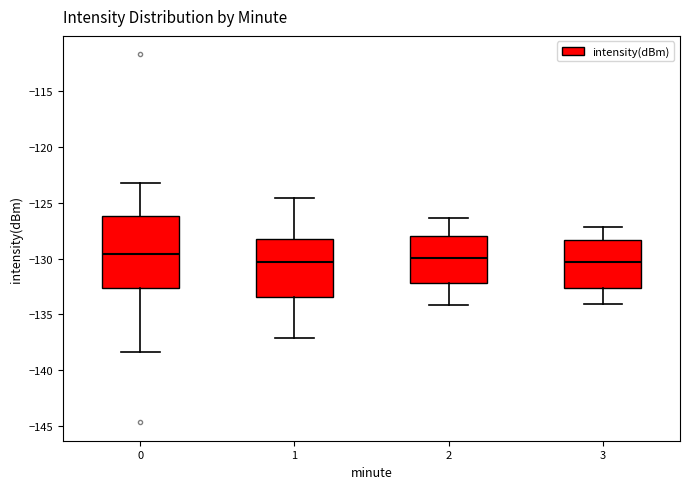

Reading left to right, transcribe this box plot: for each box, give where its median line is, the range the box spans, and where its two whiskers end, as read against the y-axis. The values are not printed on the chart, so give them approximately, as read against the axis.

0: median -129.5, box -132.5 to -126.0, whiskers -138.5 to -123.5
1: median -130.5, box -133.5 to -128.0, whiskers -137.0 to -124.5
2: median -130.0, box -132.0 to -128.0, whiskers -134.0 to -126.5
3: median -130.5, box -132.5 to -128.5, whiskers -134.0 to -127.0